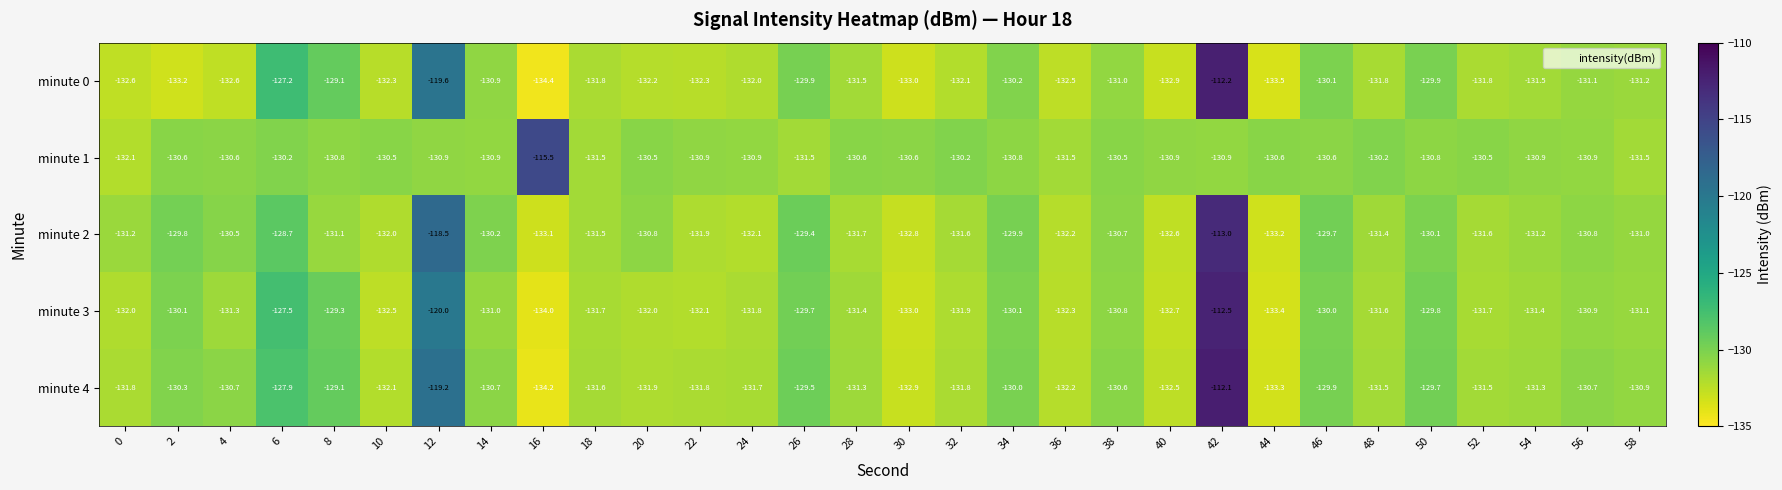

What is the greatest value displayed?

-112.1